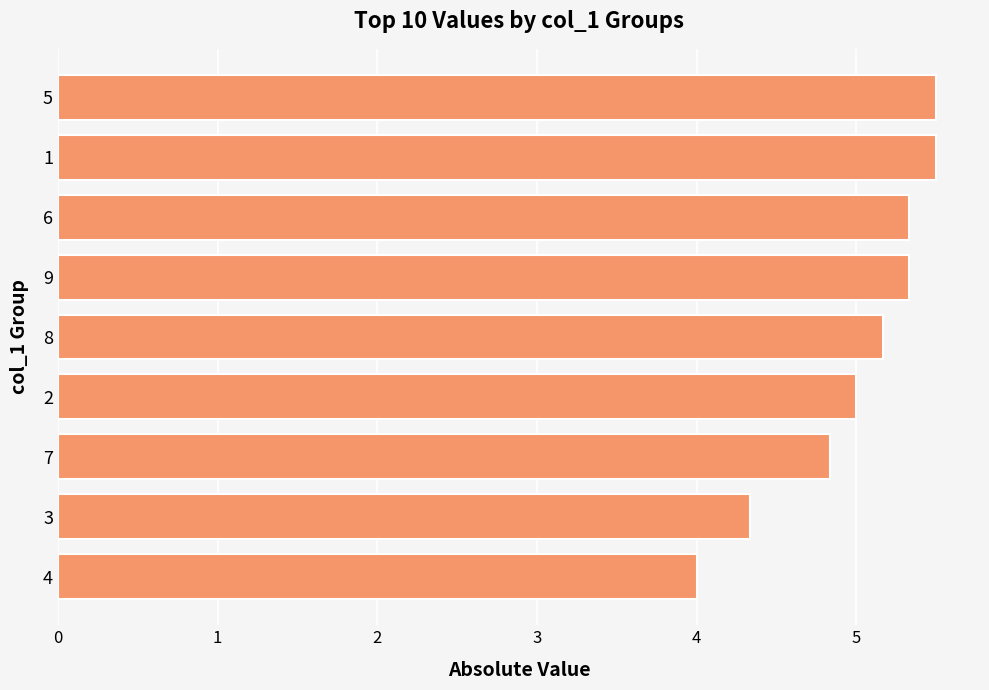

What is the average value?

5.0